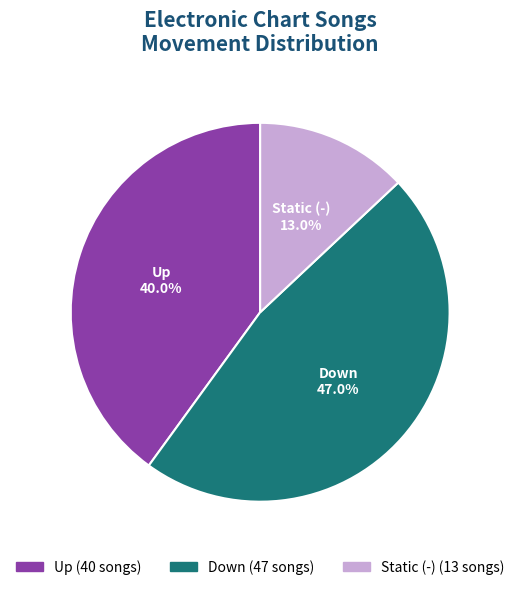

How many segments does this pie chart have?

3